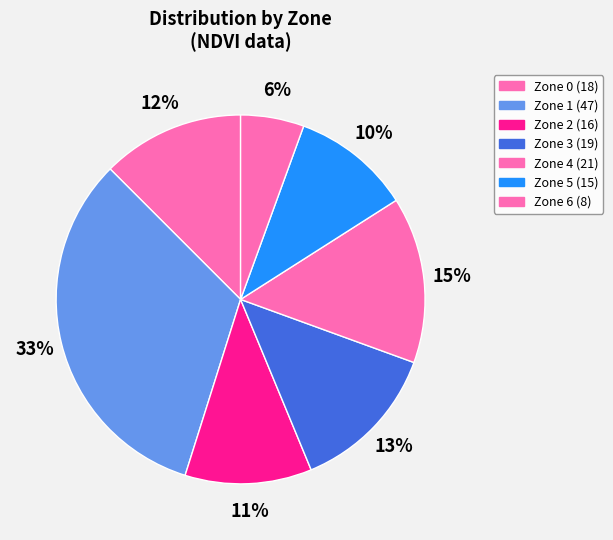

Count the number of slices in the pie.

7